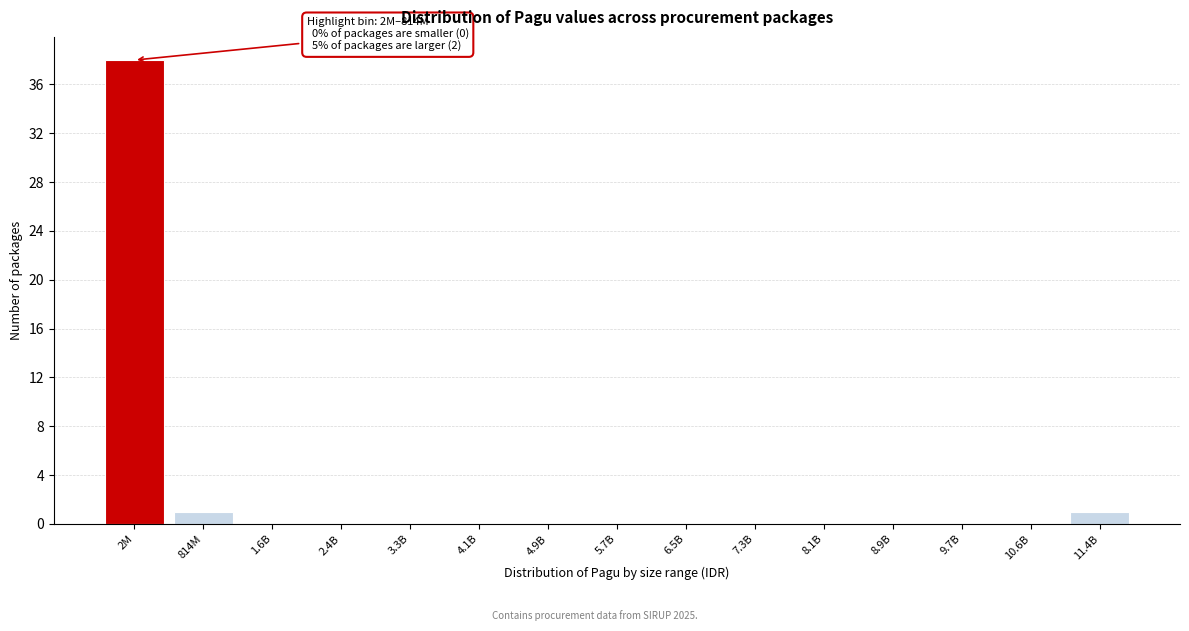

Reading left to right, extract all data points from this chart.

2M=38	814M=1	1.6B=0	2.4B=0	3.3B=0	4.1B=0	4.9B=0	5.7B=0	6.5B=0	7.3B=0	8.1B=0	8.9B=0	9.7B=0	10.6B=0	11.4B=1